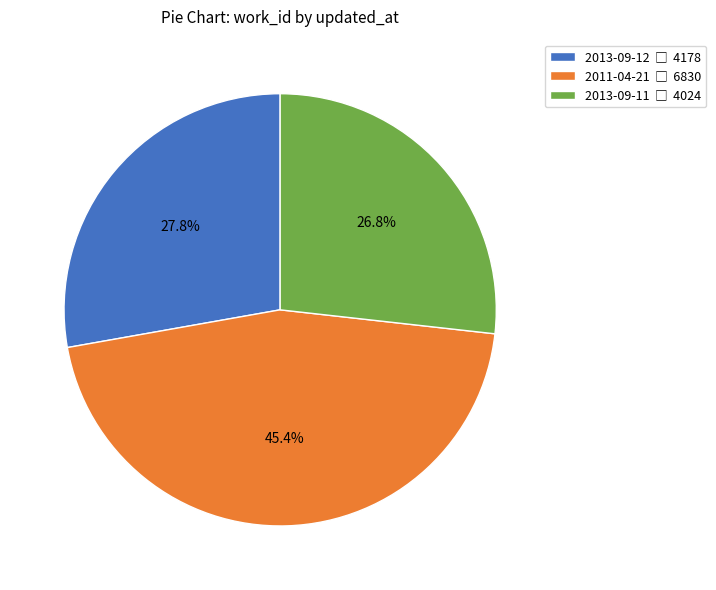

Does 2013-09-11 account for over 50% of the chart?

No